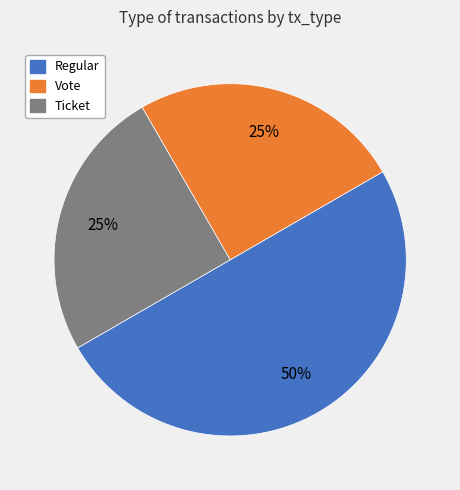

Is it true that Vote is 25% of the pie?

True